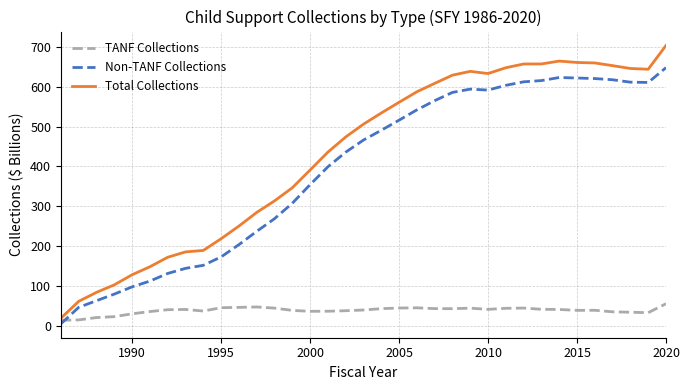

Which series has the largest total across all categories?

Total Collections